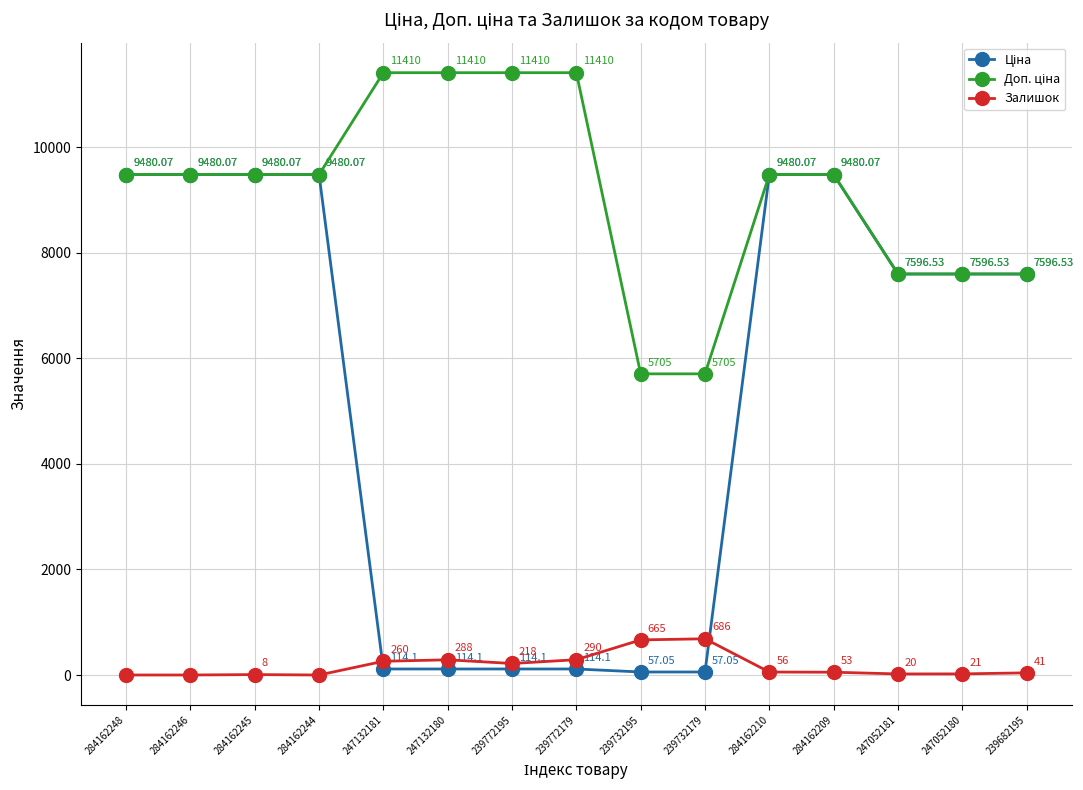

What is the label of the 6th point from the right?

239732179